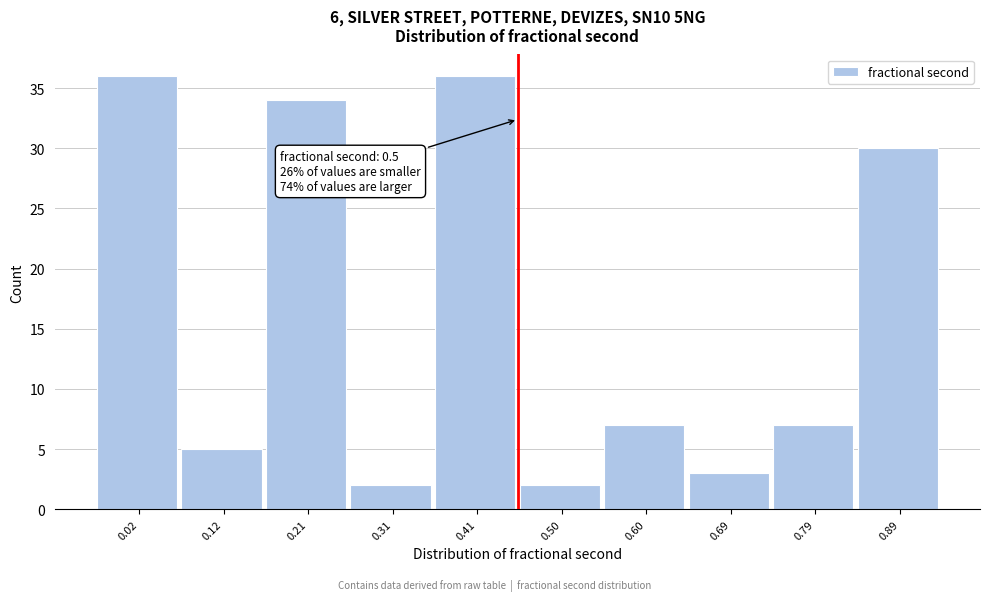

Reading right to left, transcribe all the data shown in this chart.

30	7	3	7	2	36	2	34	5	36